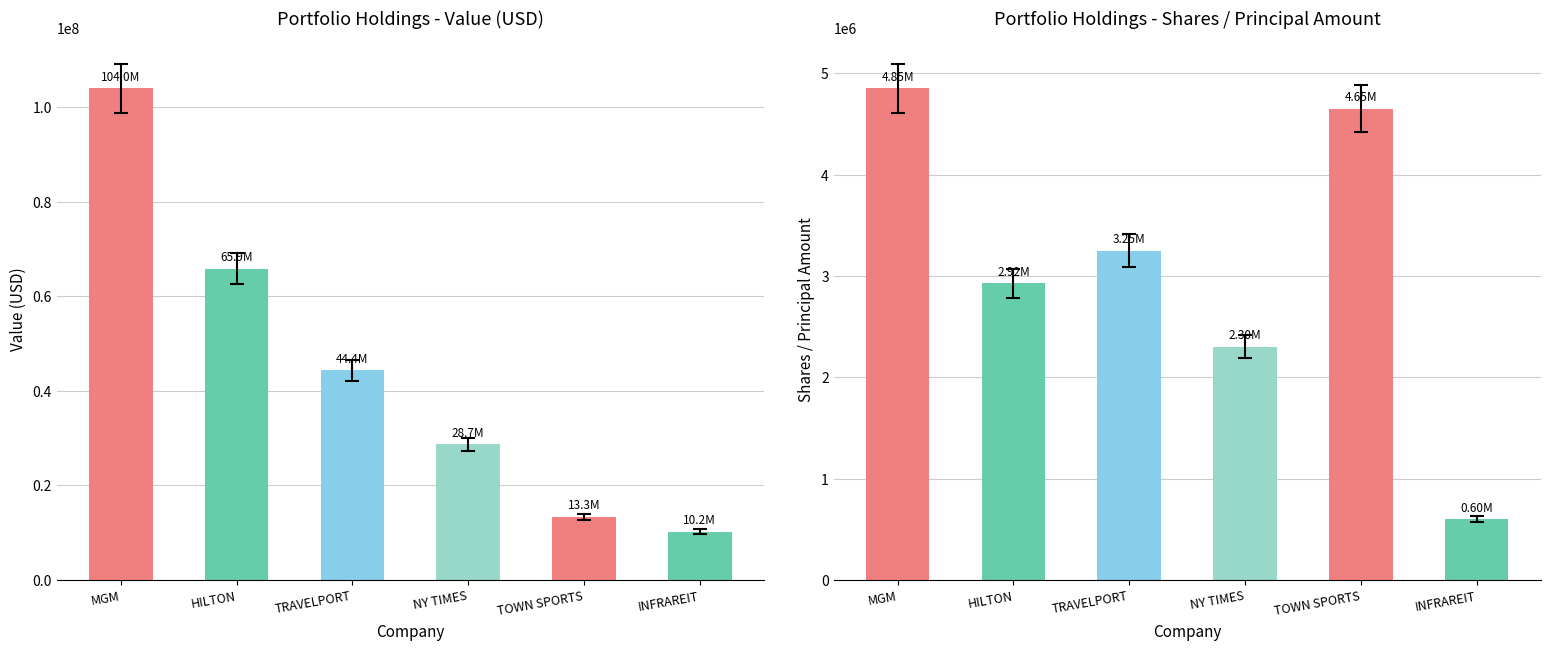

Which series has the largest total across all categories?

Value